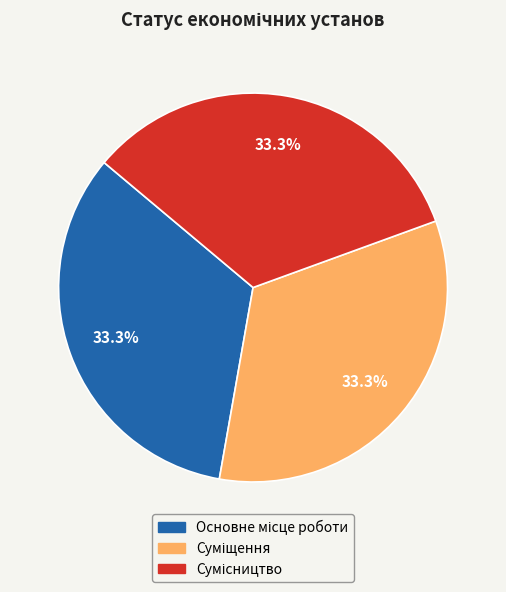

Is there a majority slice in this chart?

No